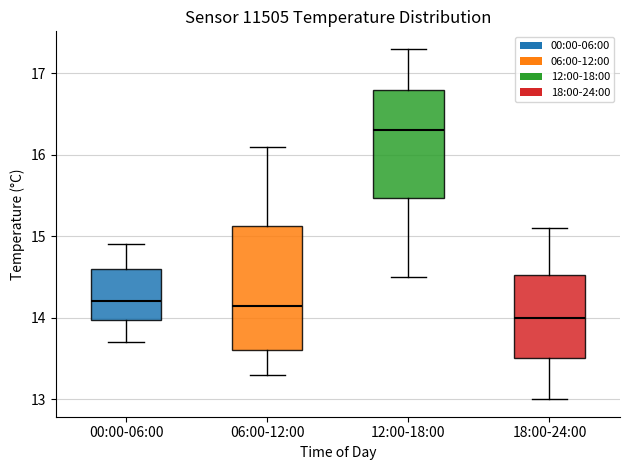

Which box has the lowest median line?

18:00-24:00